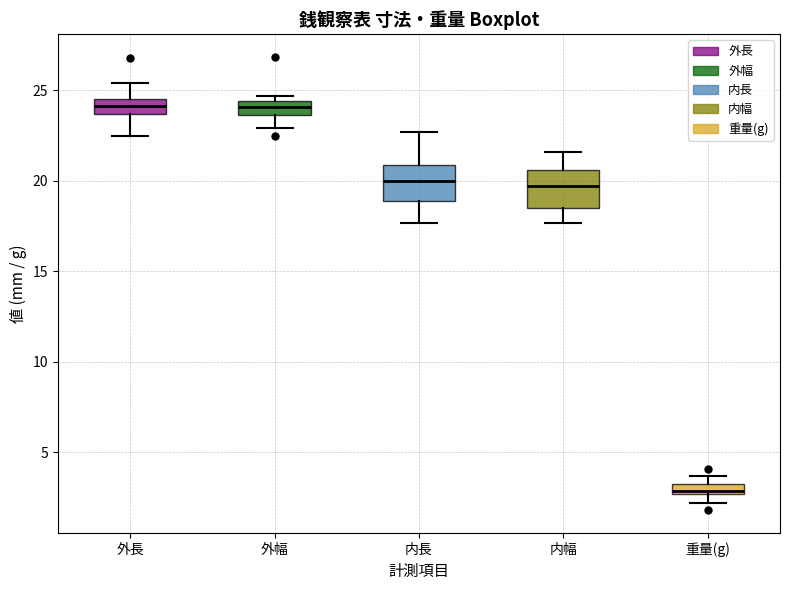

Where is the lower edge of the box for 外幅 on the y-axis? The values are not printed on the chart, so give them approximately, as read against the axis.

23.5